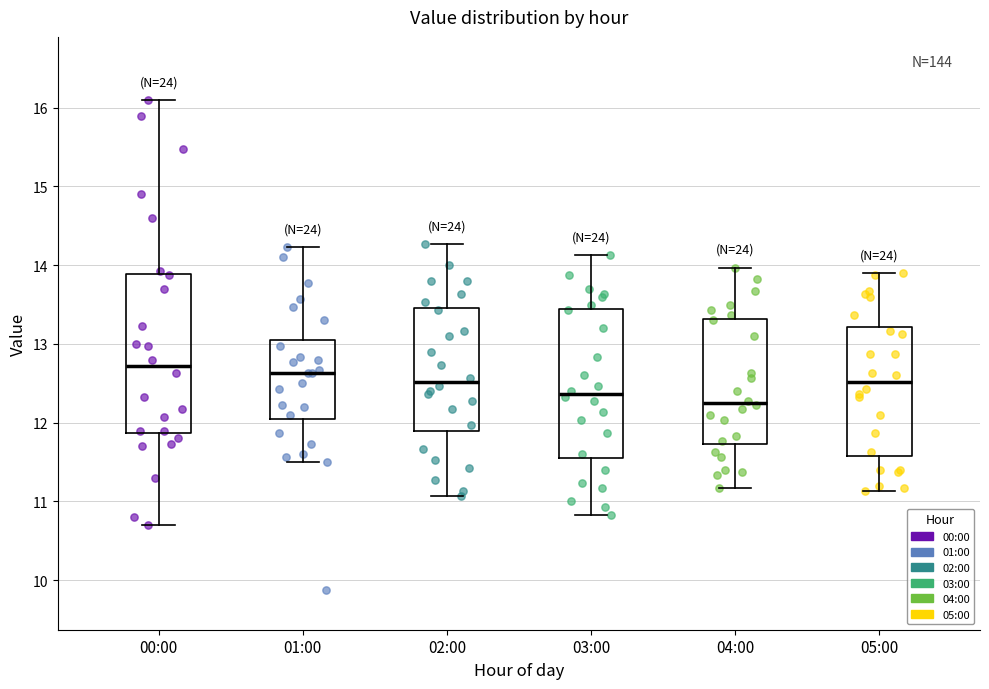

Reading left to right, transcribe this box plot: for each box, give where its median line is, the range the box spans, and where its two whiskers end, as read against the y-axis. The values are not printed on the chart, so give them approximately, as read against the axis.

00:00: median 12.7, box 11.9 to 13.9, whiskers 10.7 to 16.1
01:00: median 12.6, box 12.0 to 13.1, whiskers 11.5 to 14.2
02:00: median 12.5, box 11.9 to 13.5, whiskers 11.1 to 14.3
03:00: median 12.4, box 11.6 to 13.4, whiskers 10.8 to 14.1
04:00: median 12.3, box 11.7 to 13.3, whiskers 11.2 to 14.0
05:00: median 12.5, box 11.6 to 13.2, whiskers 11.1 to 13.9